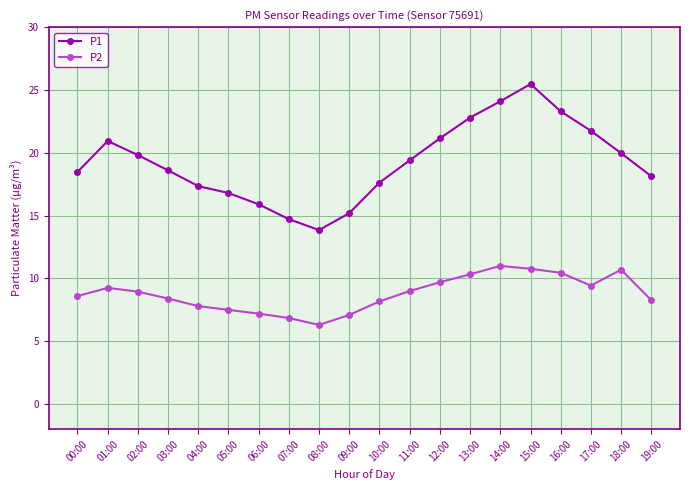

Which series has the largest total across all categories?

P1